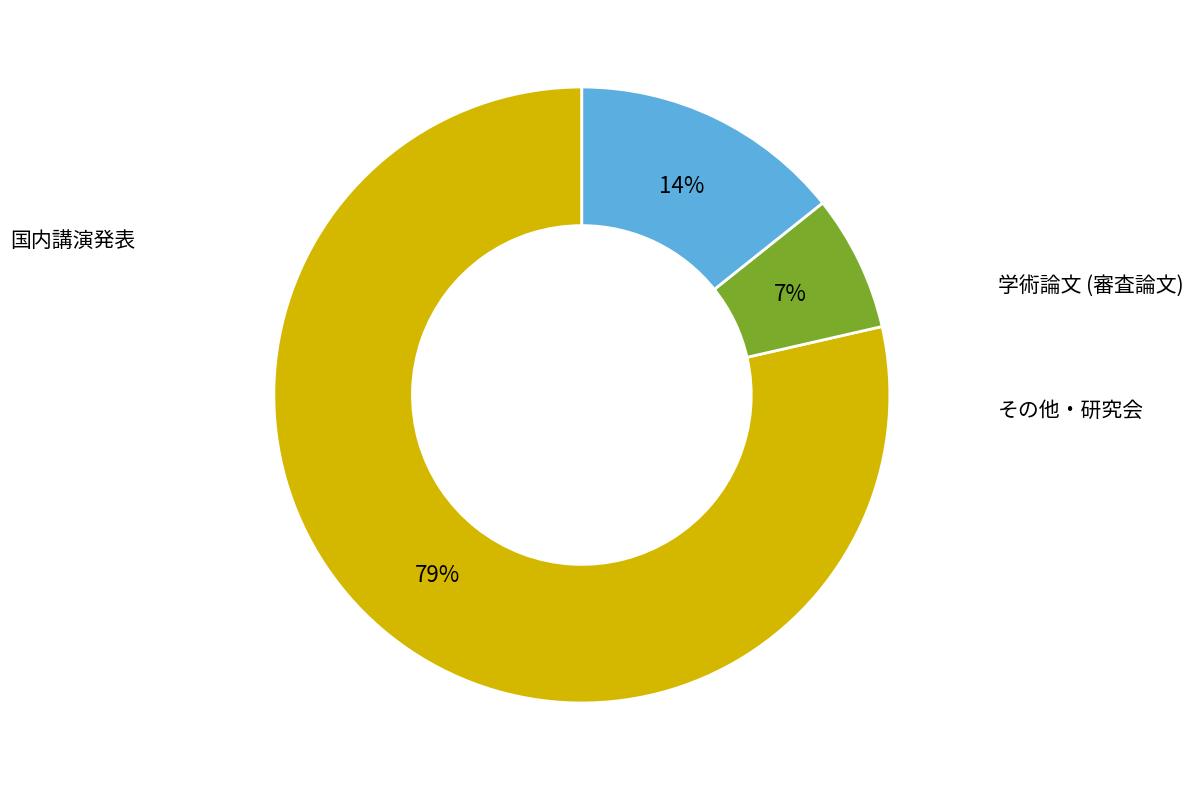

Count the number of slices in the pie.

3